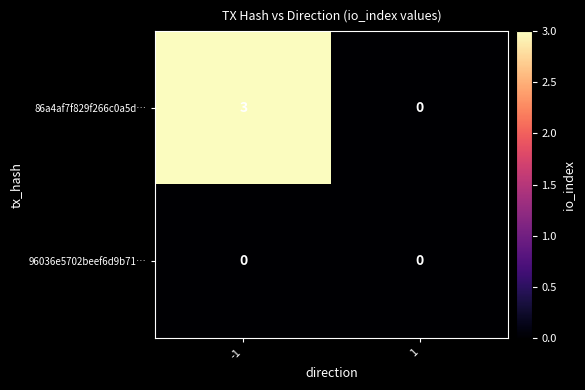

Rank the series by their maximum value, from lowest to highest.

96036e5702beef6d9b71…, 86a4af7f829f266c0a5d…